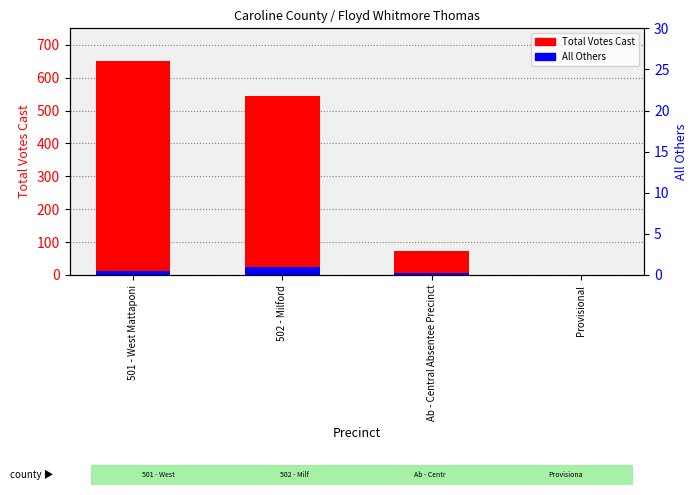

How many data points in Total Votes Cast are less than 545?

2